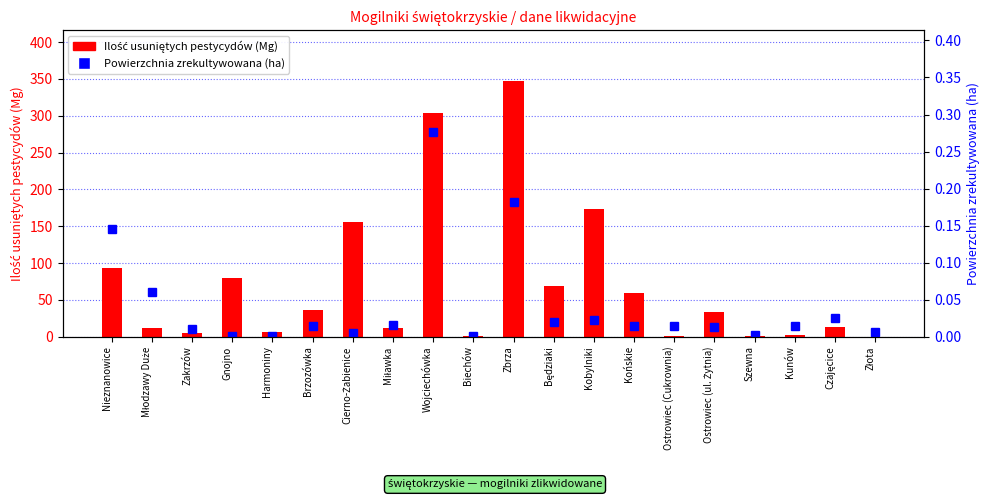

Which series has the largest total across all categories?

Ilość usuniętych pestycydów (Mg)